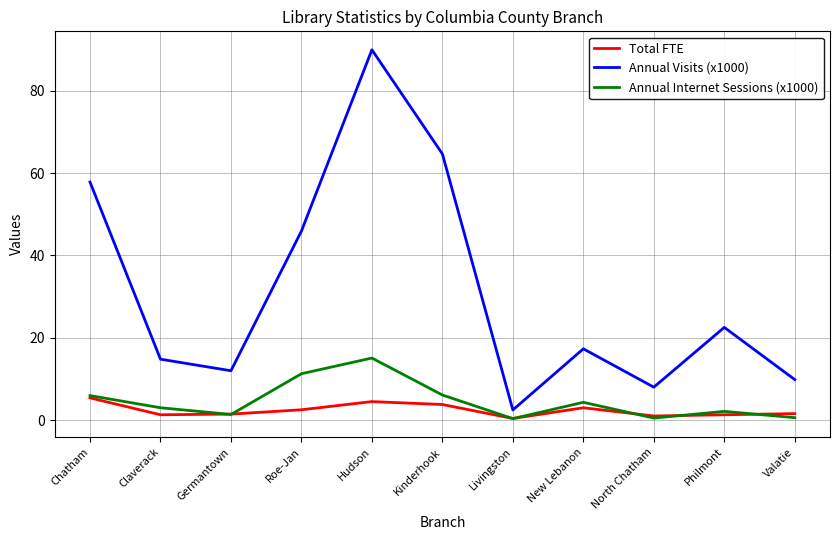

Count the number of categories in the chart.

11